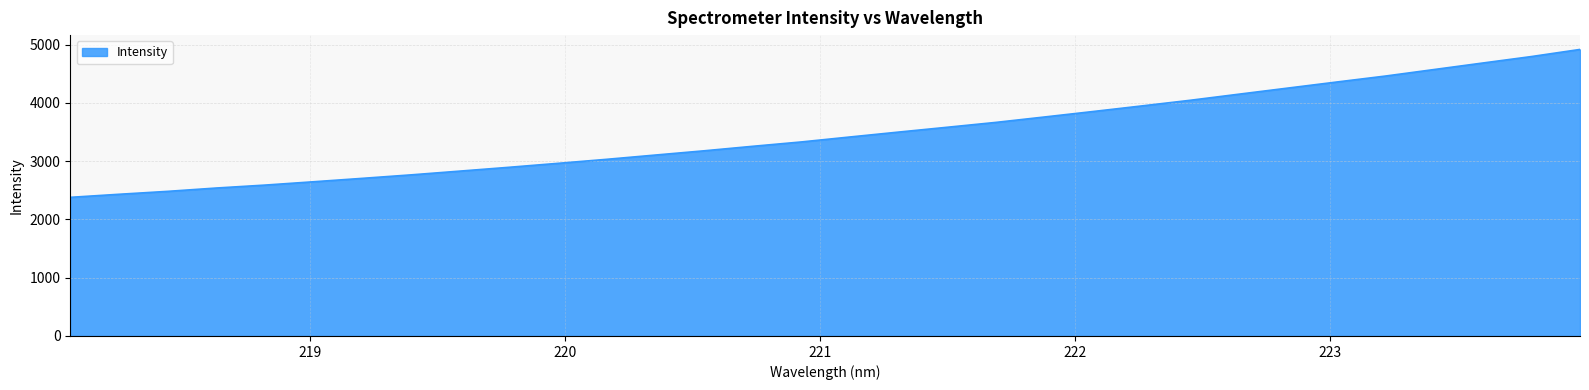

What is the maximum value shown in the chart?

4915.6